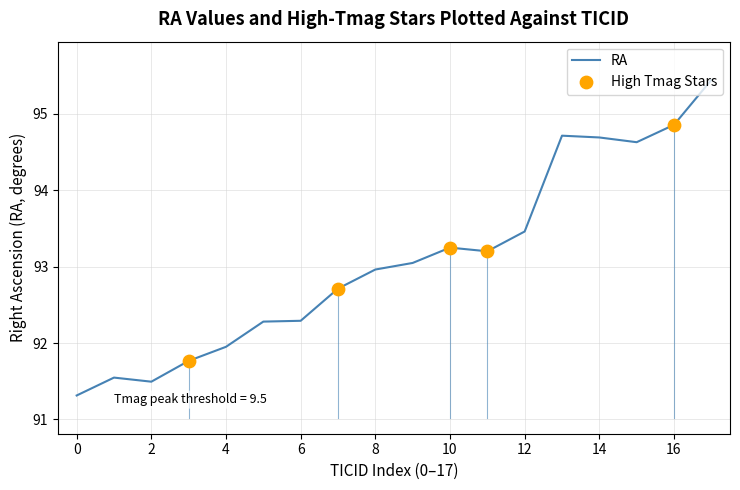

What is the minimum value shown in the chart?

91.3